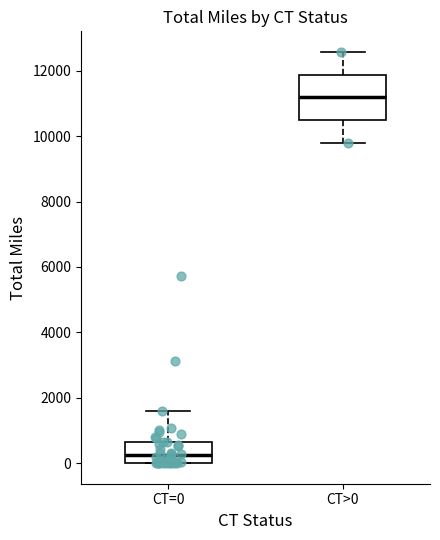

Which box is the tallest, from its lower edge to its upper edge?

CT>0